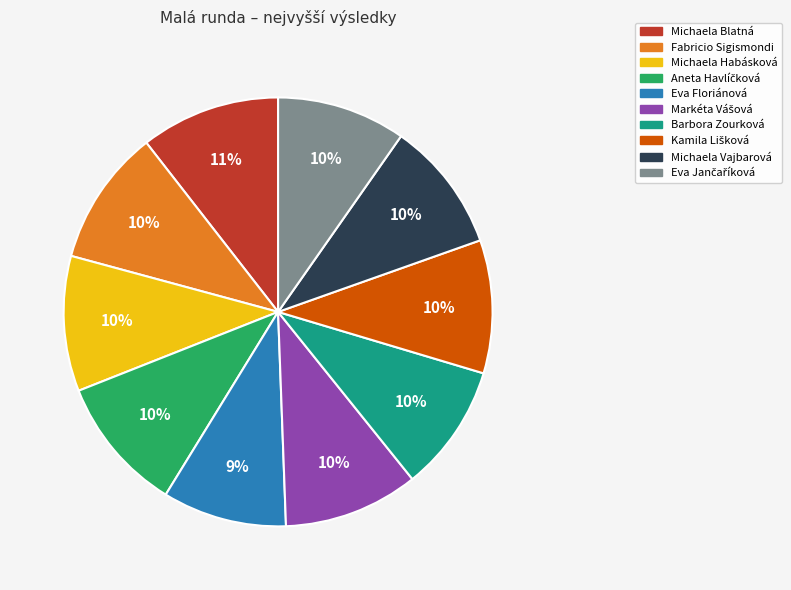

Does any single category account for the majority?

No